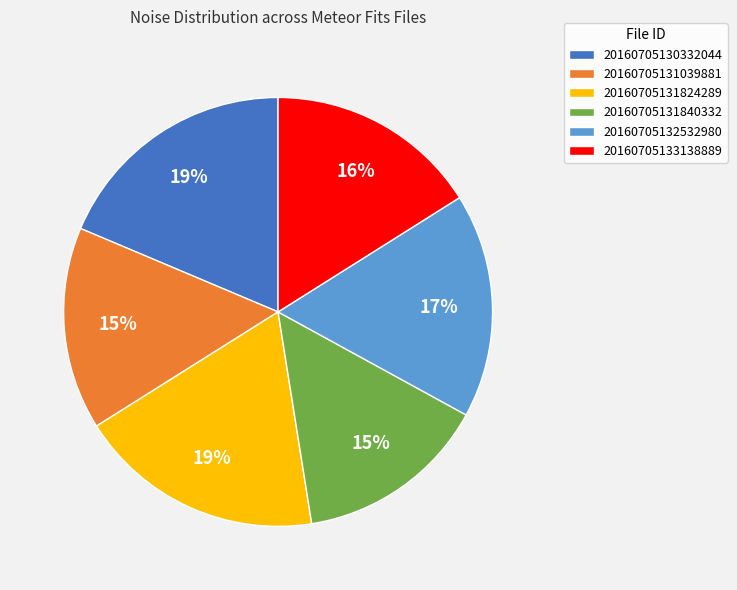

Is there a majority slice in this chart?

No